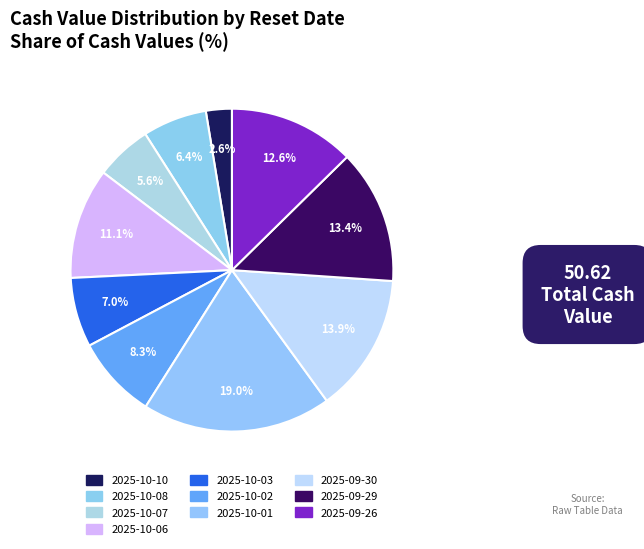

How many slices are in this pie chart?

10